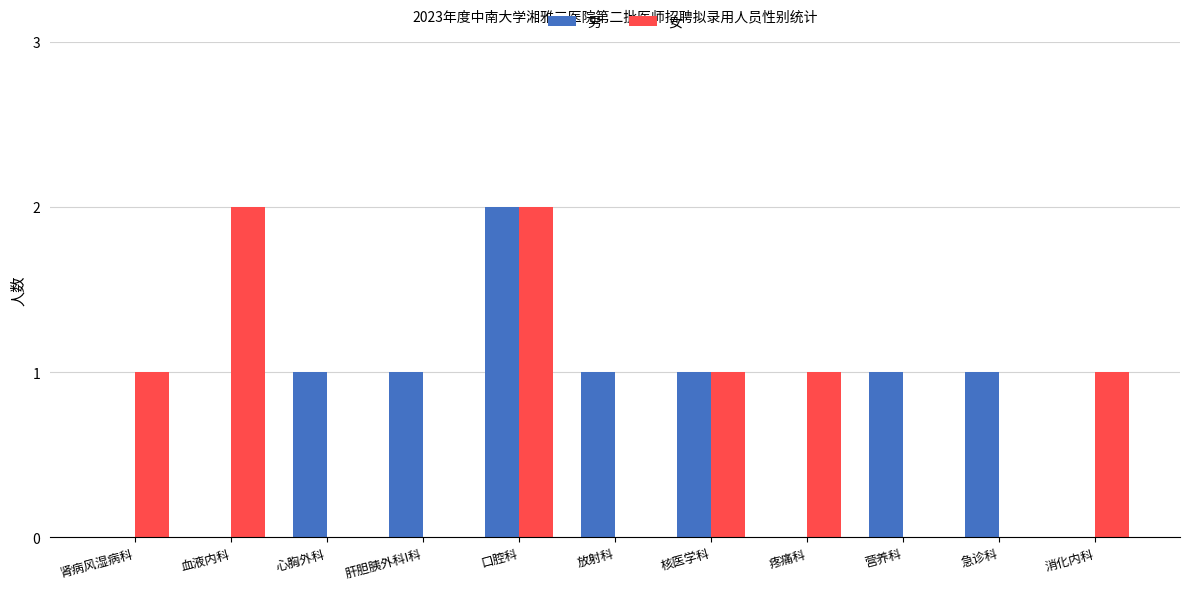

At which category is the sum across all series the highest?

口腔科